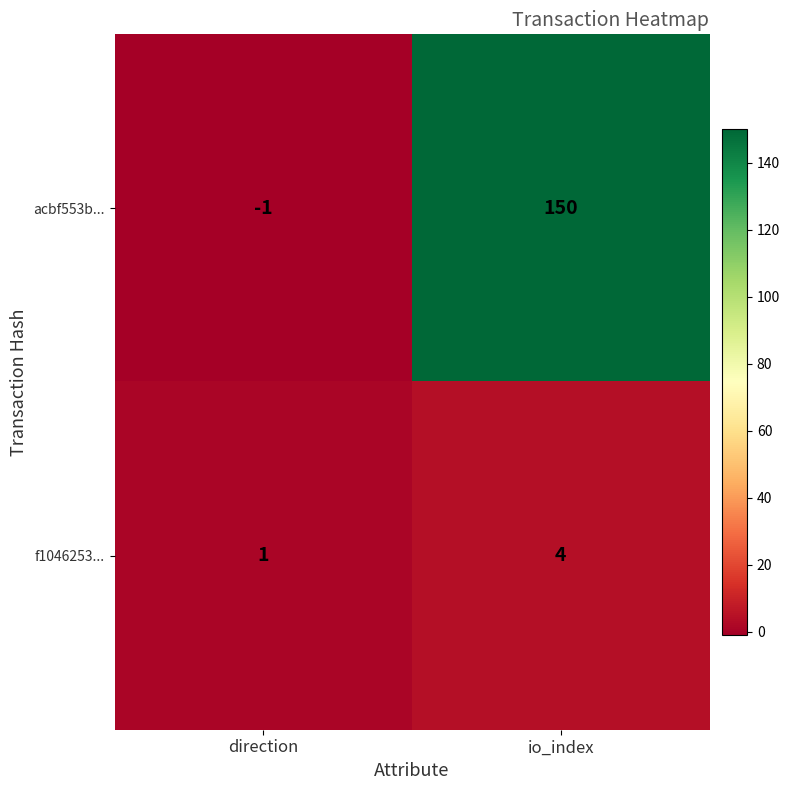

Which category has the lowest value in the f1046253... series?

direction